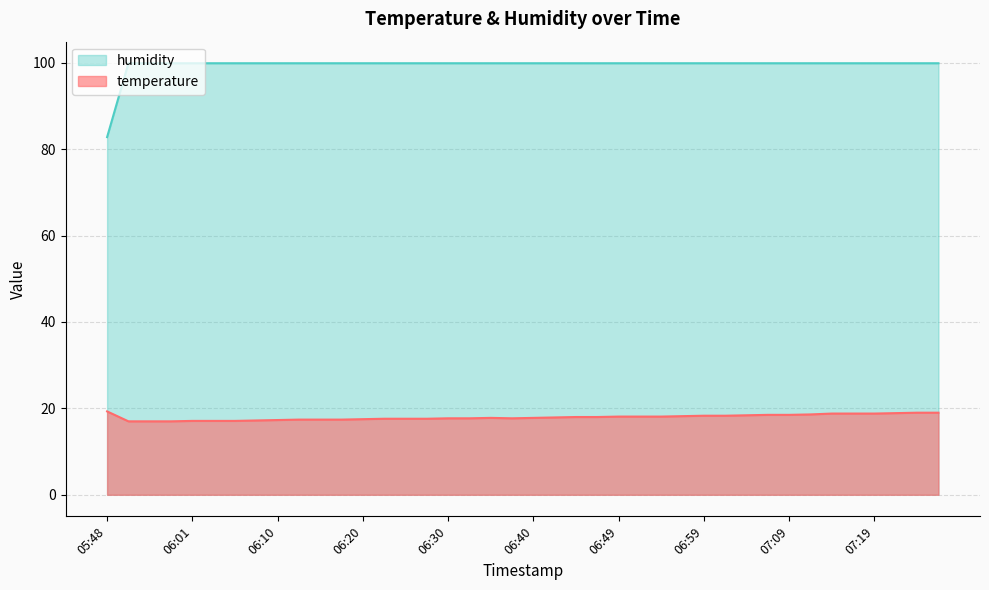

True or false: temperature has a value of 18.8 at 07:19.

True